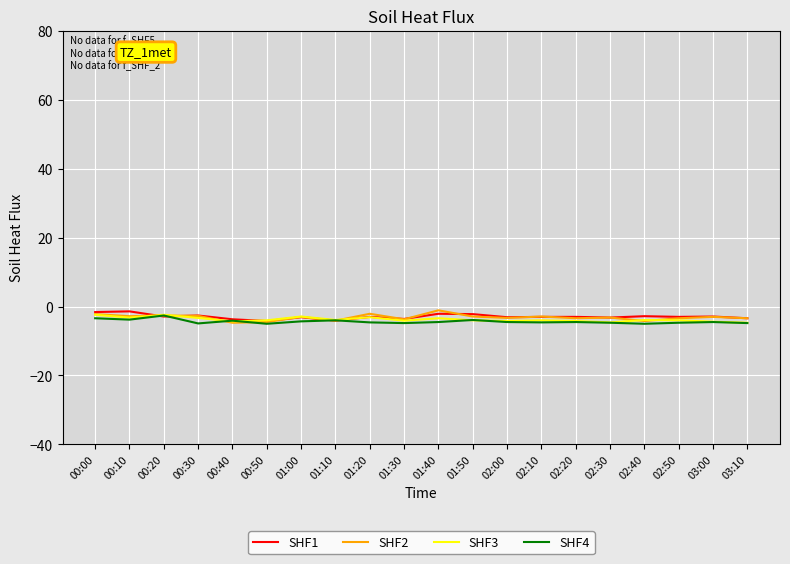

How many lines are shown in the chart?

4